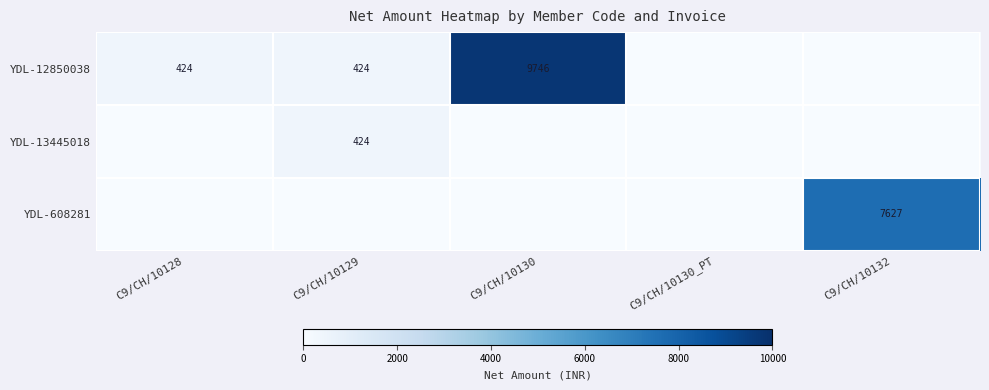

Is it true that YDL-608281 equals 7627 at C9/CH/10132?

True